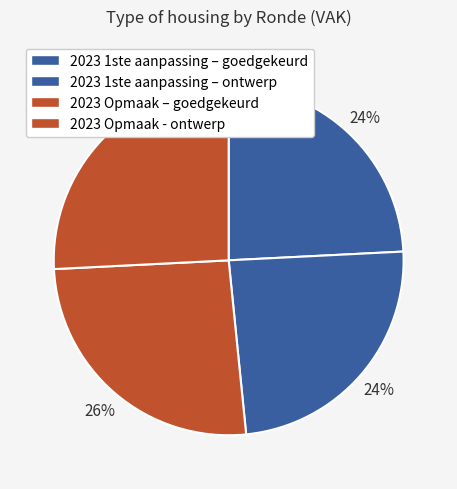

True or false: 2023 Opmaak - ontwerp accounts for 26% of the total.

True